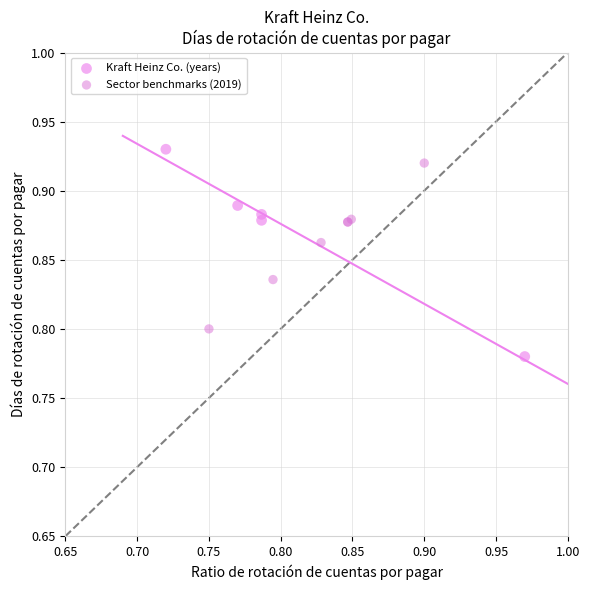

Which series has the largest Y range (max minus min)?

Kraft Heinz Co. (years)